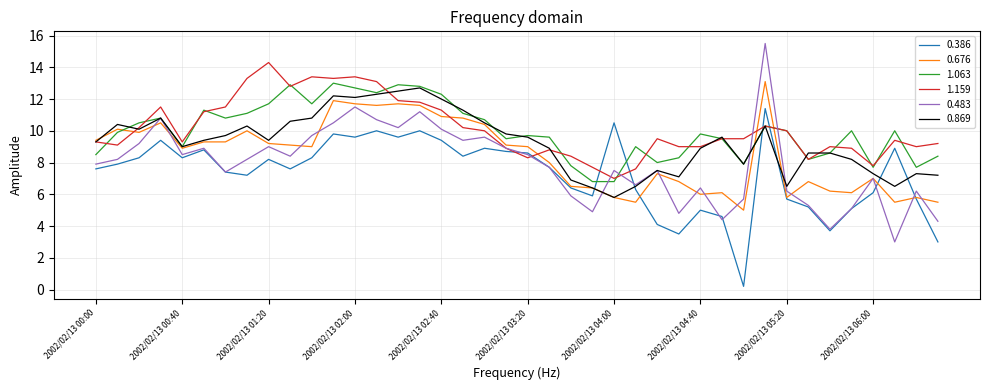

What is the minimum value for 1.063?

6.8